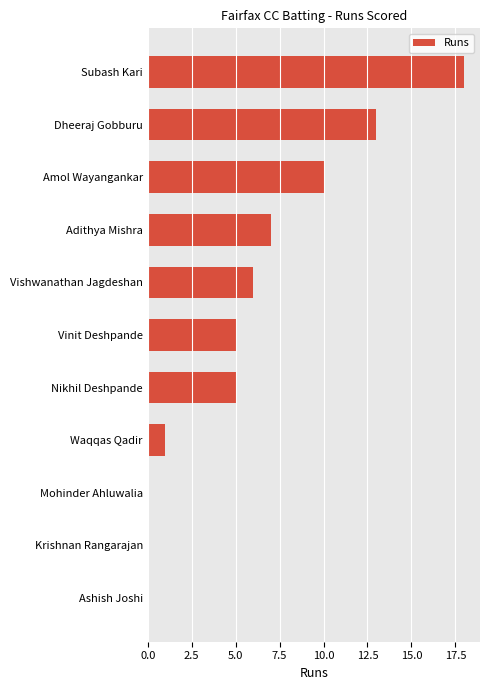

What is the average value?

6